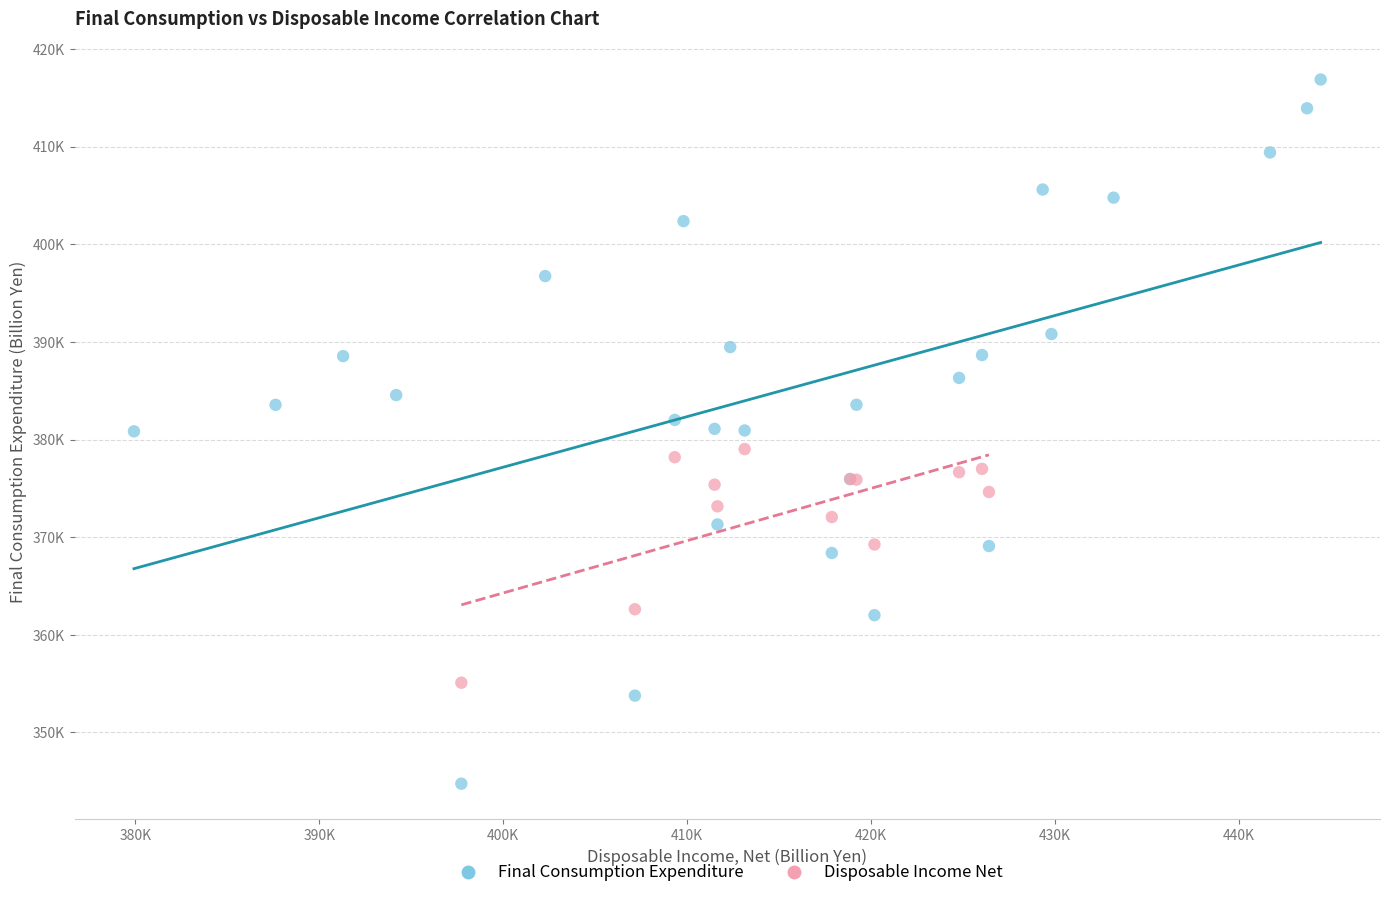

What are all the series names shown in the legend?

Final Consumption Expenditure, Disposable Income Net